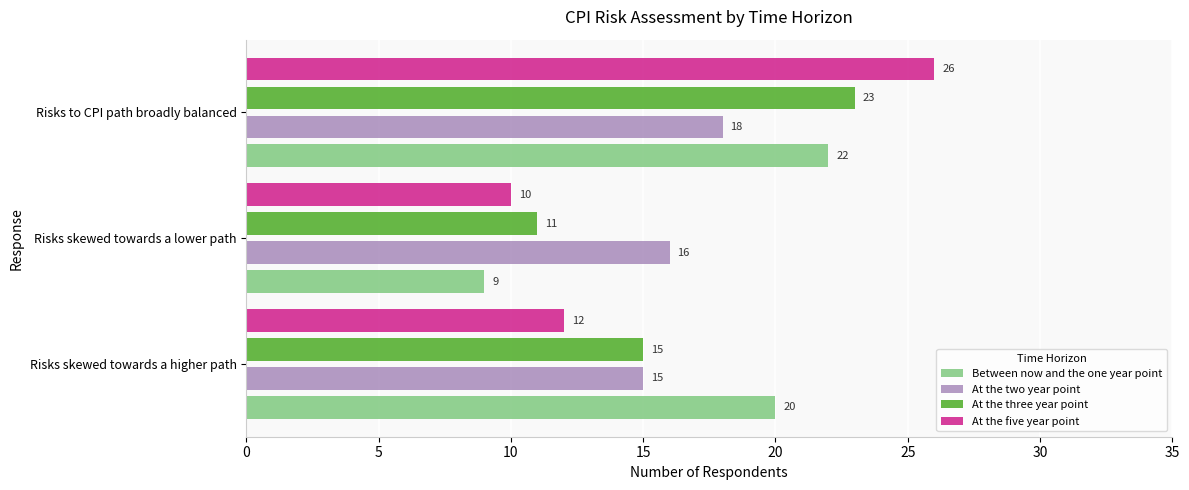

Which series changed the most between Risks skewed towards a lower path and Risks to CPI path broadly balanced?

At the five year point